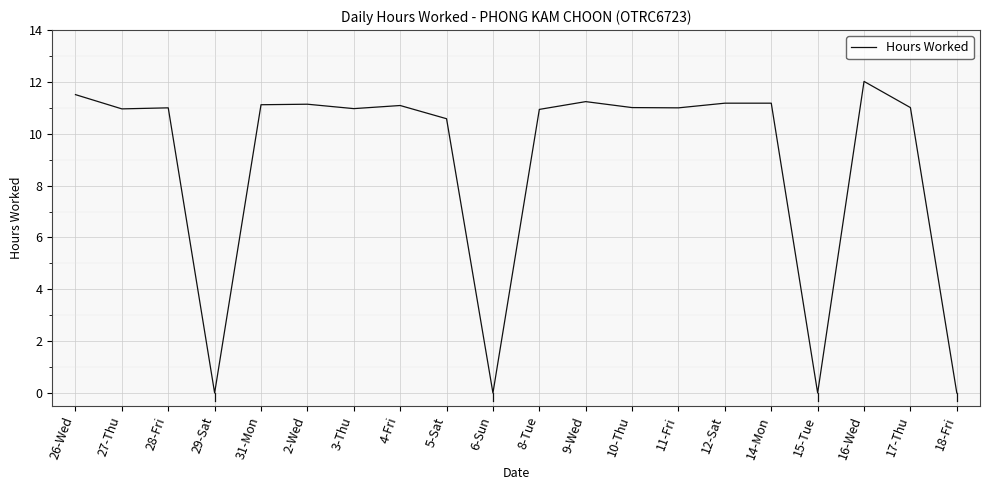

What is the approximate value at 16-Wed?

12.0